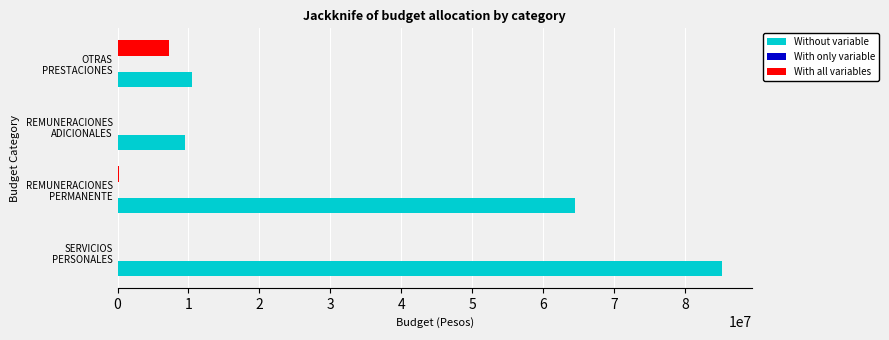

What is the sum of all With all variables values?

7422328